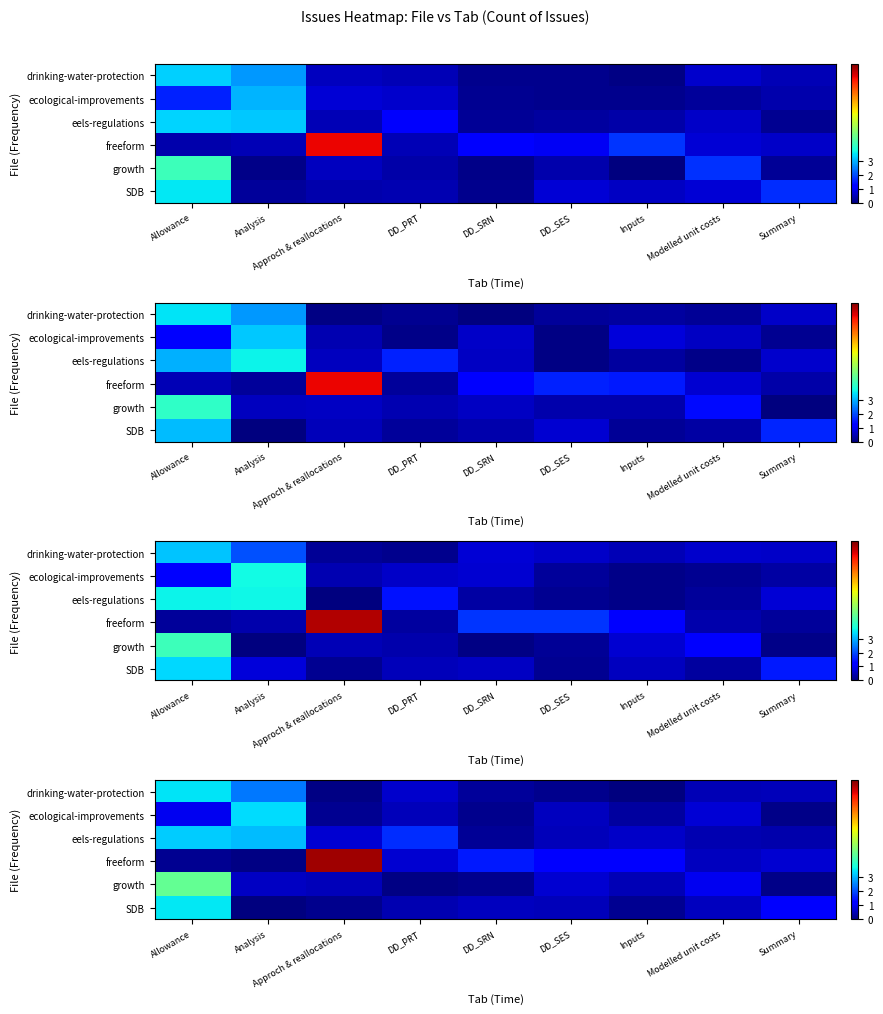

List the series in order of their peak value, lowest first.

eels-regulations, ecological-improvements, drinking-water-protection, SDB, growth, freeform